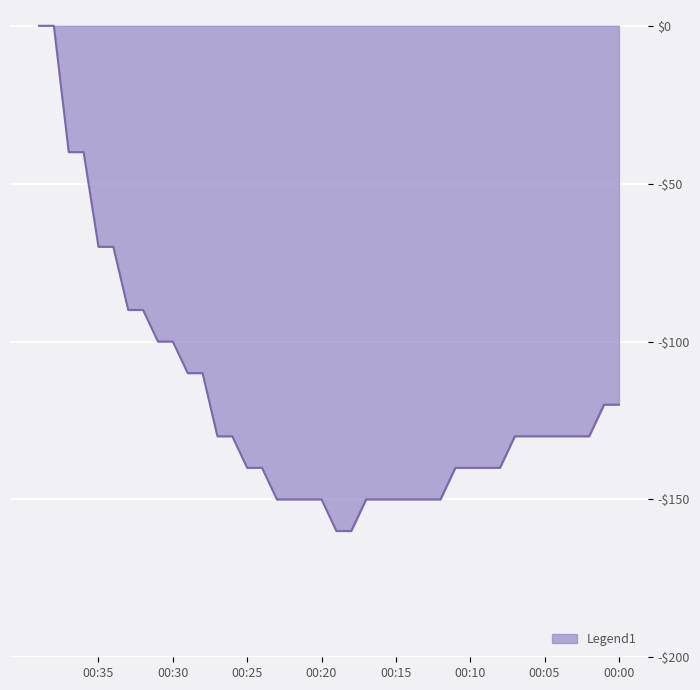

Rank the categories by value from lowest to highest.

00:18, 00:19, 00:12, 00:13, 00:14, 00:15, 00:16, 00:17, 00:20, 00:21, 00:22, 00:23, 00:08, 00:09, 00:10, 00:11, 00:24, 00:25, 00:02, 00:03, 00:04, 00:05, 00:06, 00:07, 00:26, 00:27, 00:00, 00:01, 00:28, 00:29, 00:30, 00:31, 00:32, 00:33, 00:34, 00:35, 00:36, 00:37, 00:38, 00:39